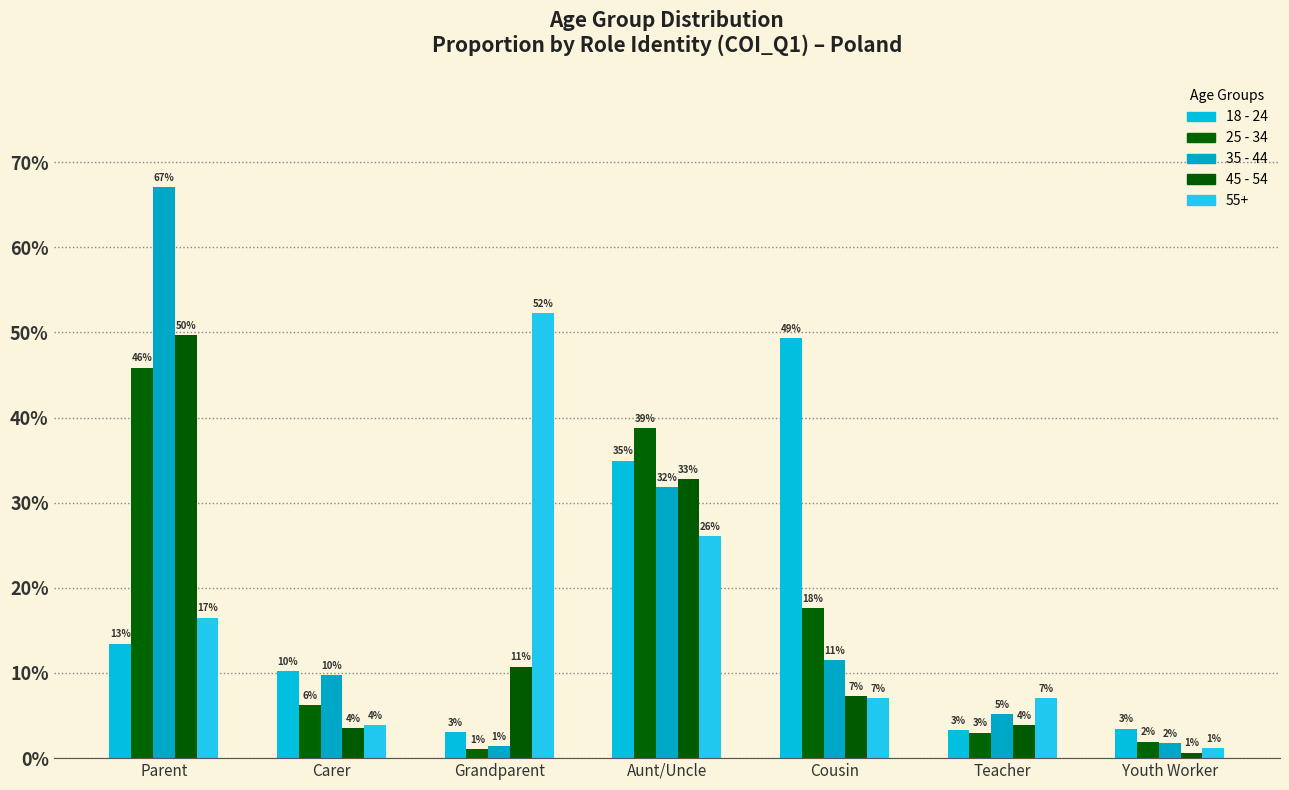

Are the bars grouped side by side (vs. stacked)?

Yes